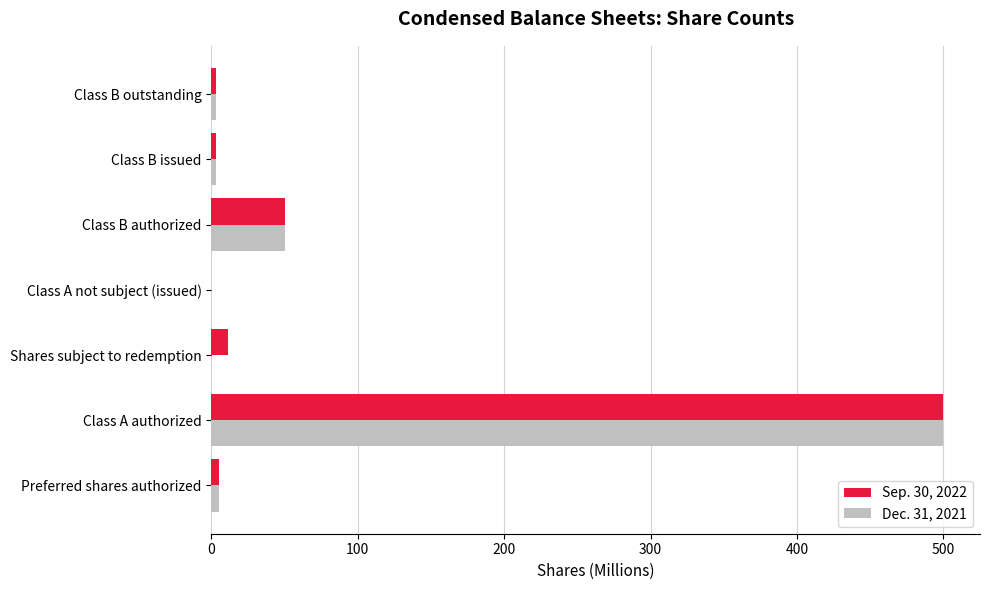

At which category is the sum across all series the highest?

Class A authorized